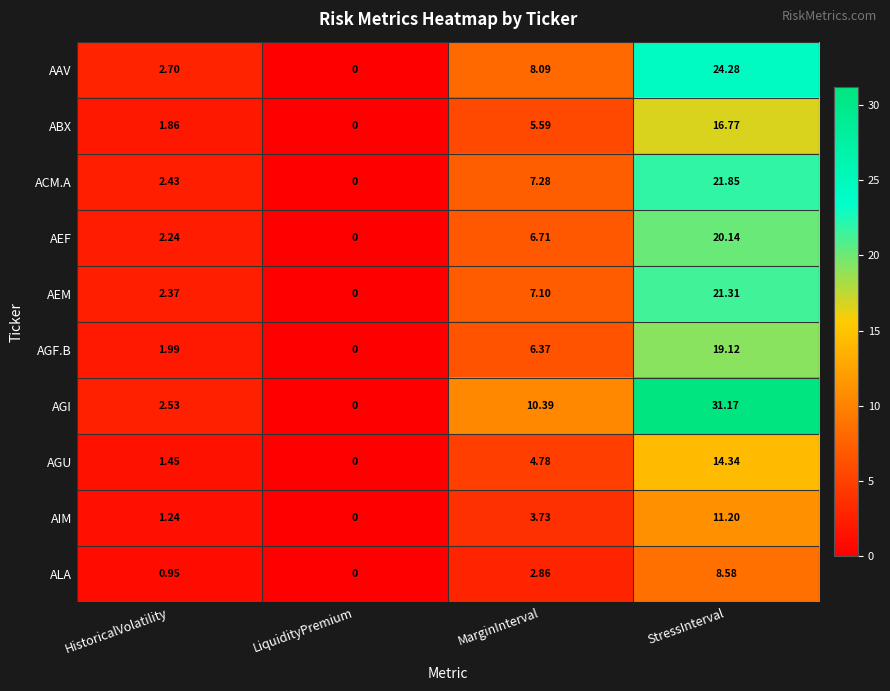

Rank the series at MarginInterval from lowest to highest value.

ALA, AIM, AGU, ABX, AGF.B, AEF, AEM, ACM.A, AAV, AGI